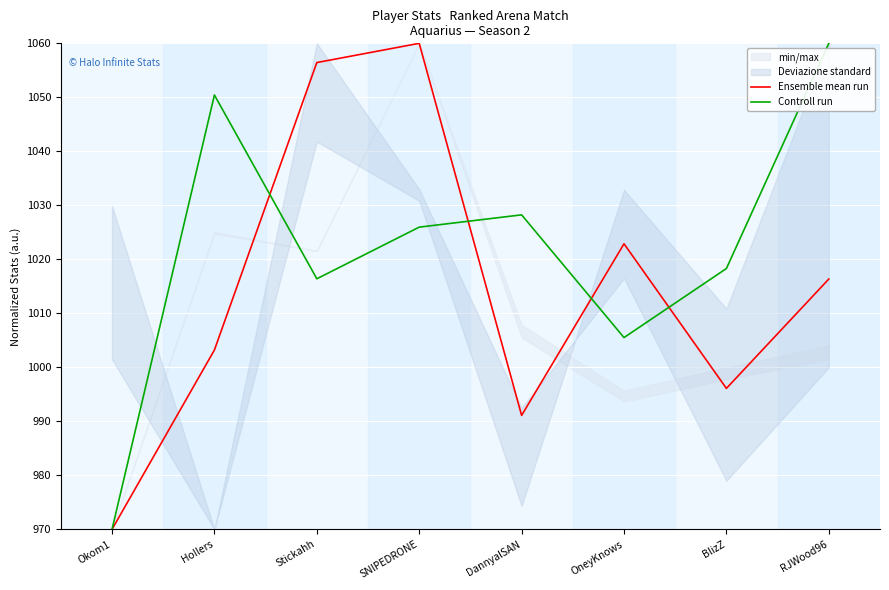

How many interior local valleys does the Controll run series have?

2